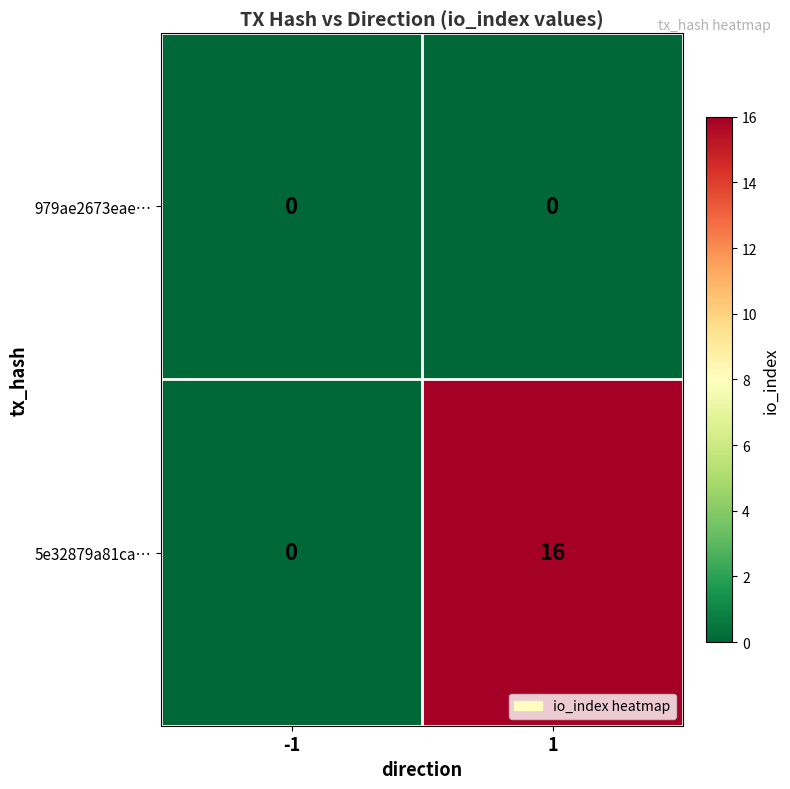

What is the difference between the highest and lowest values at 1?

16